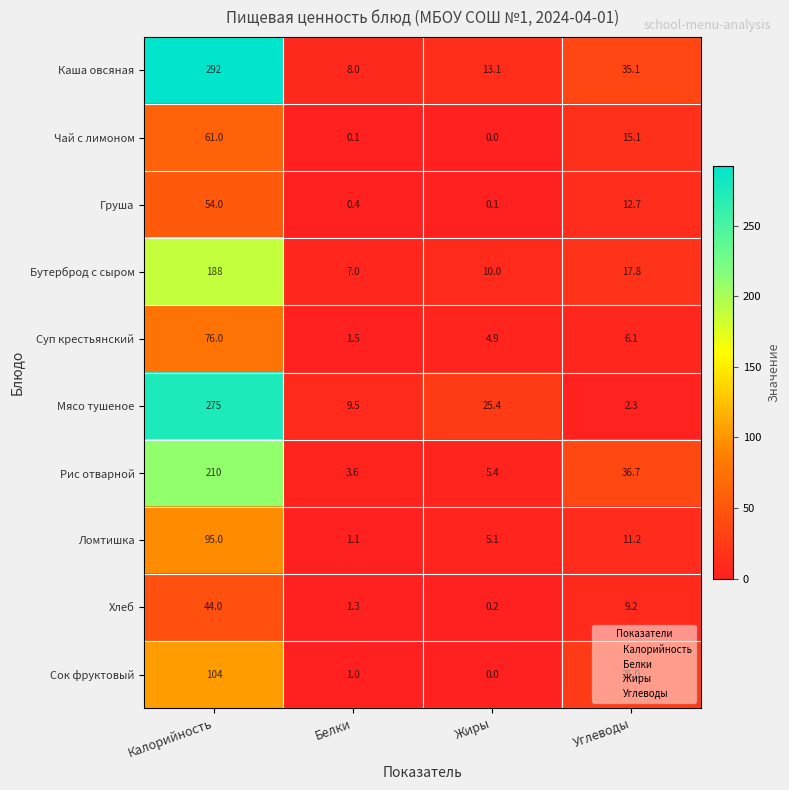

Is it true that Хлеб equals 9.2 at Углеводы?

True